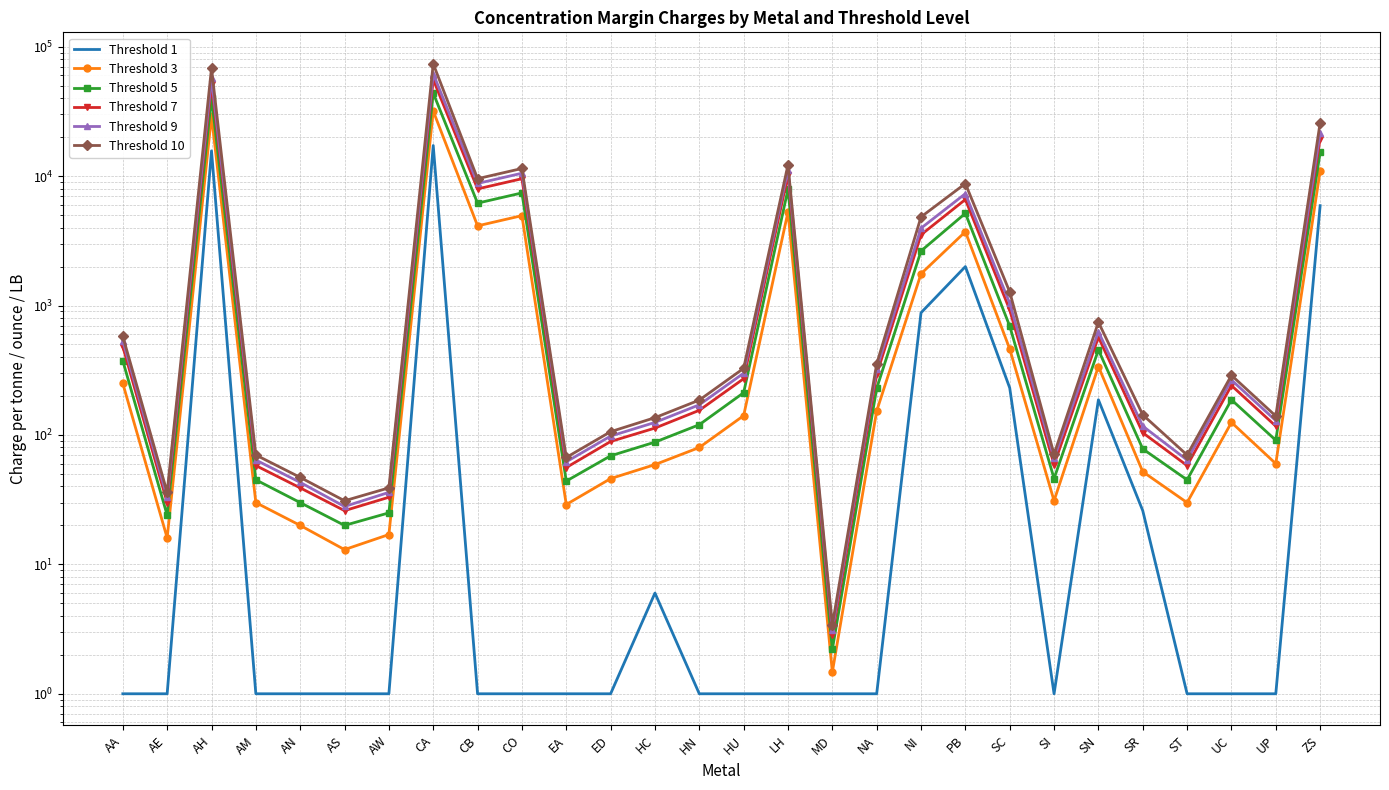

True or false: Threshold 3 and Threshold 1 cross at least once.

False